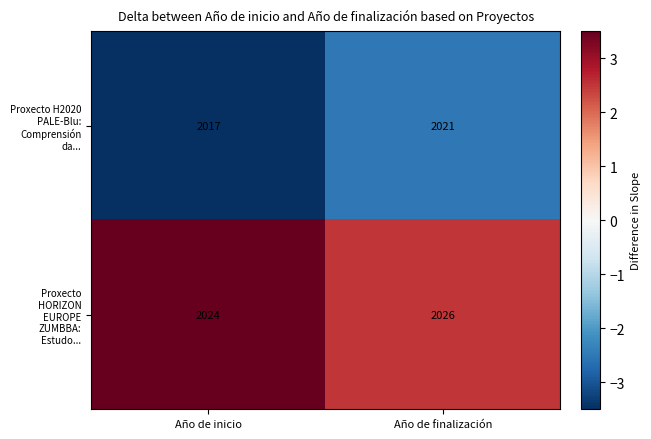

The value of Proxecto HORIZON EUROPE ZUMBBA: Estudo... at Año de finalización is 3555. True or false?

False